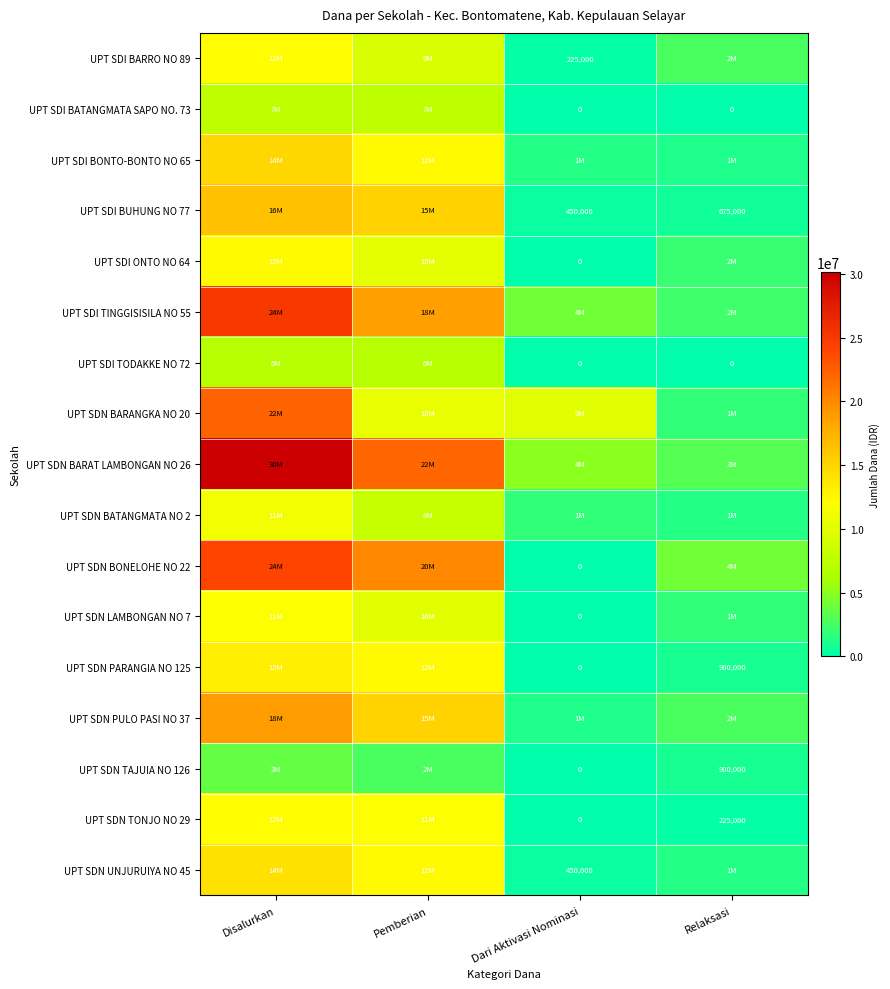

Is it true that UPT SDN TONJO NO 29 equals 137529 at Relaksasi?

False